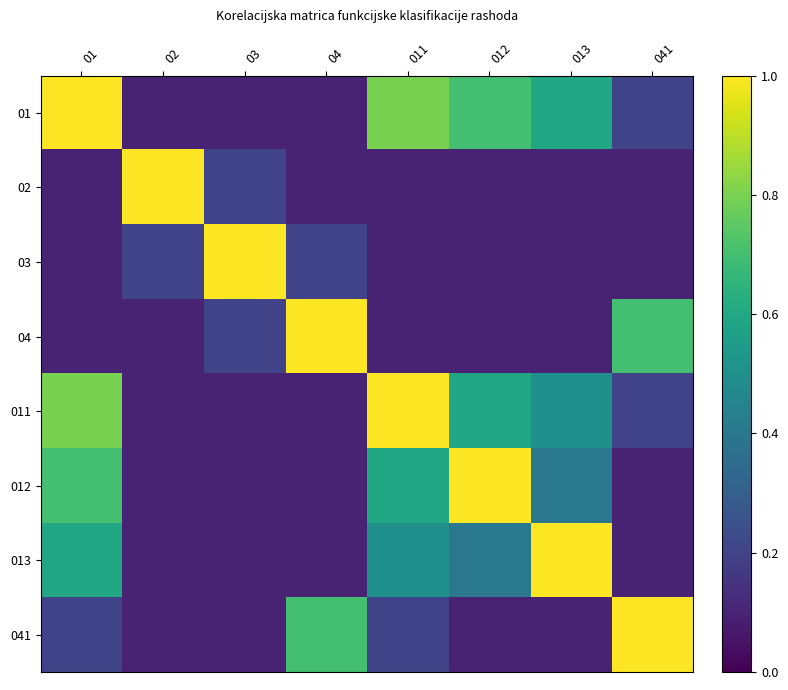

Reading left to right, transcribe all the data shown in this chart.

01: 01=1.0	02=0.1	03=0.1	04=0.1	011=0.8	012=0.7	013=0.6	041=0.2
02: 01=0.1	02=1.0	03=0.2	04=0.1	011=0.1	012=0.1	013=0.1	041=0.1
03: 01=0.1	02=0.2	03=1.0	04=0.2	011=0.1	012=0.1	013=0.1	041=0.1
04: 01=0.1	02=0.1	03=0.2	04=1.0	011=0.1	012=0.1	013=0.1	041=0.7
011: 01=0.8	02=0.1	03=0.1	04=0.1	011=1.0	012=0.6	013=0.5	041=0.2
012: 01=0.7	02=0.1	03=0.1	04=0.1	011=0.6	012=1.0	013=0.4	041=0.1
013: 01=0.6	02=0.1	03=0.1	04=0.1	011=0.5	012=0.4	013=1.0	041=0.1
041: 01=0.2	02=0.1	03=0.1	04=0.7	011=0.2	012=0.1	013=0.1	041=1.0